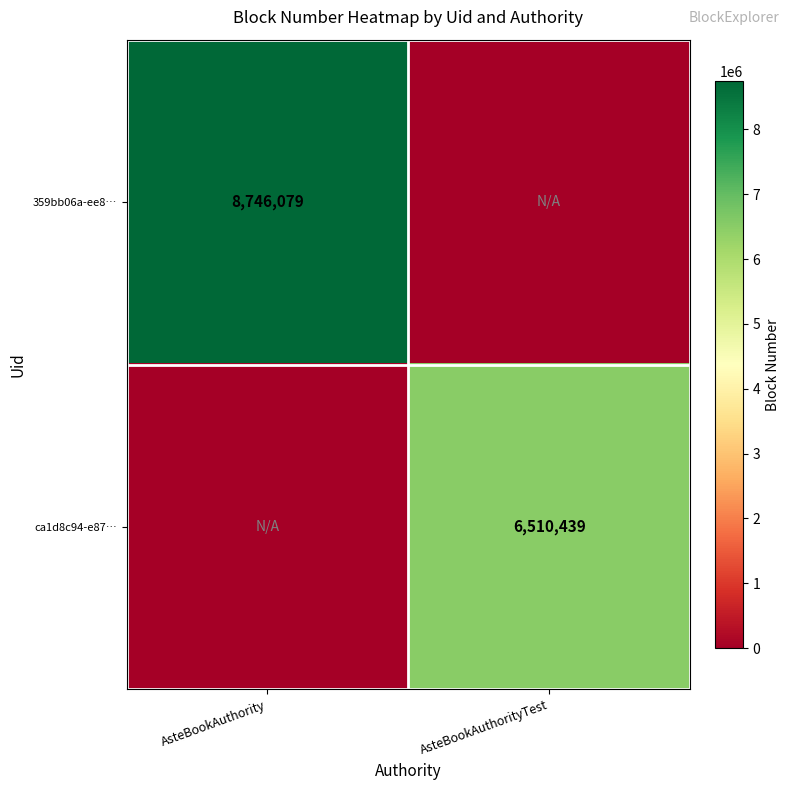

The ca1d8c94-e87… series shows 6510439 at AsteBookAuthorityTest. True or false?

True